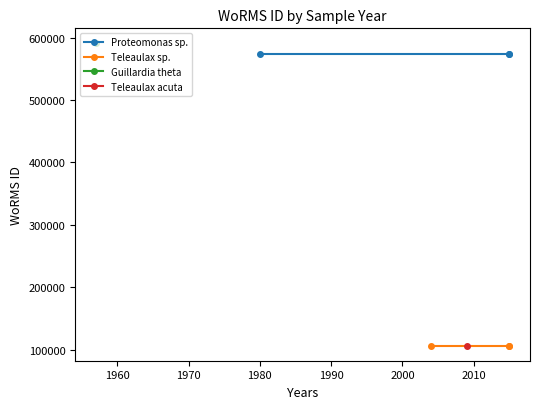

How many lines are shown in the chart?

2